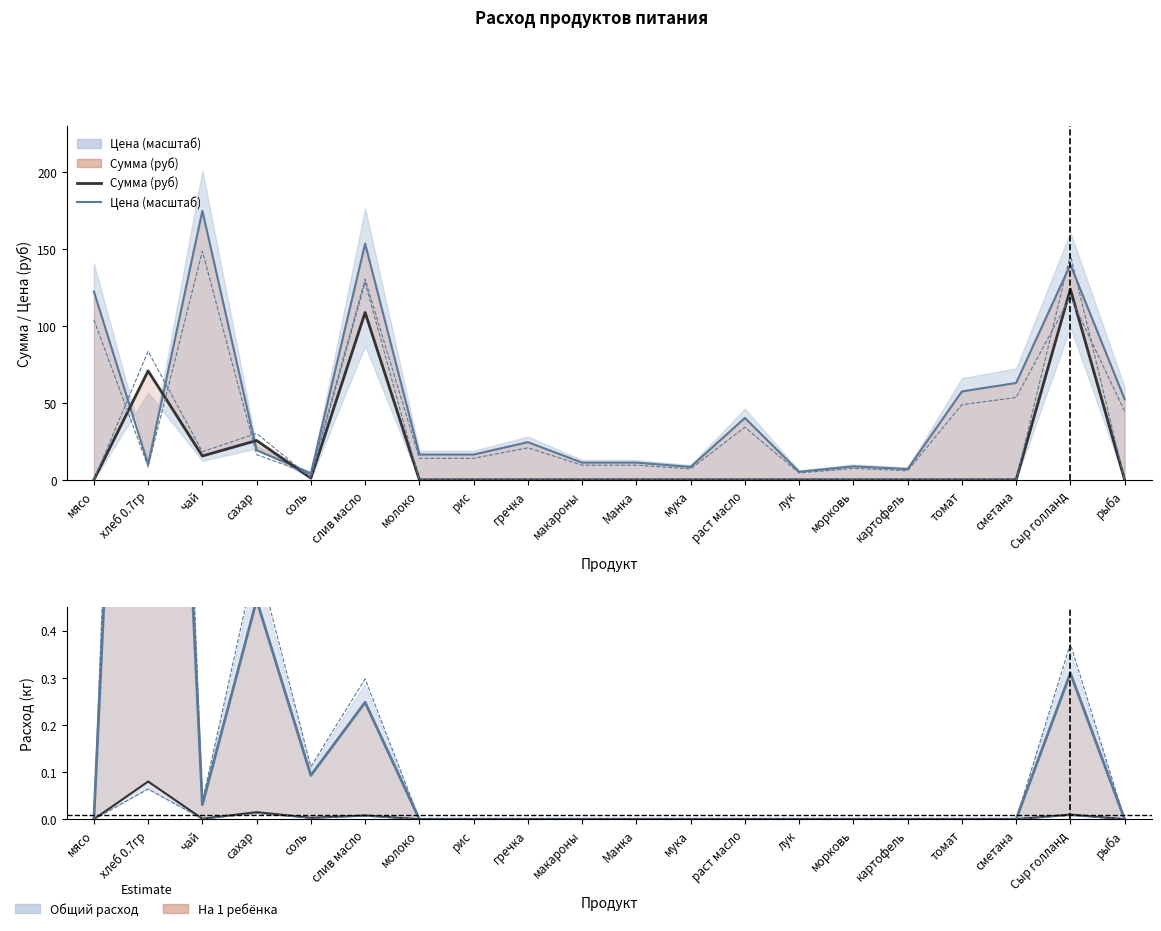

At how many categories does at least one series exceed 43?

8